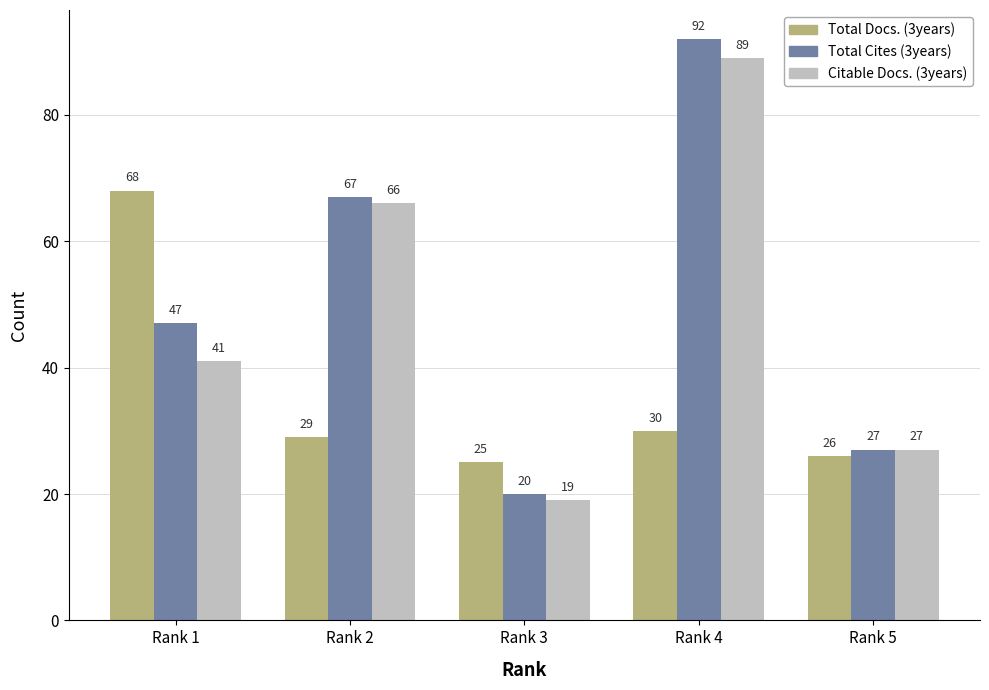

What is the difference between the Citable Docs. (3years) values at Rank 4 and Rank 3?

70